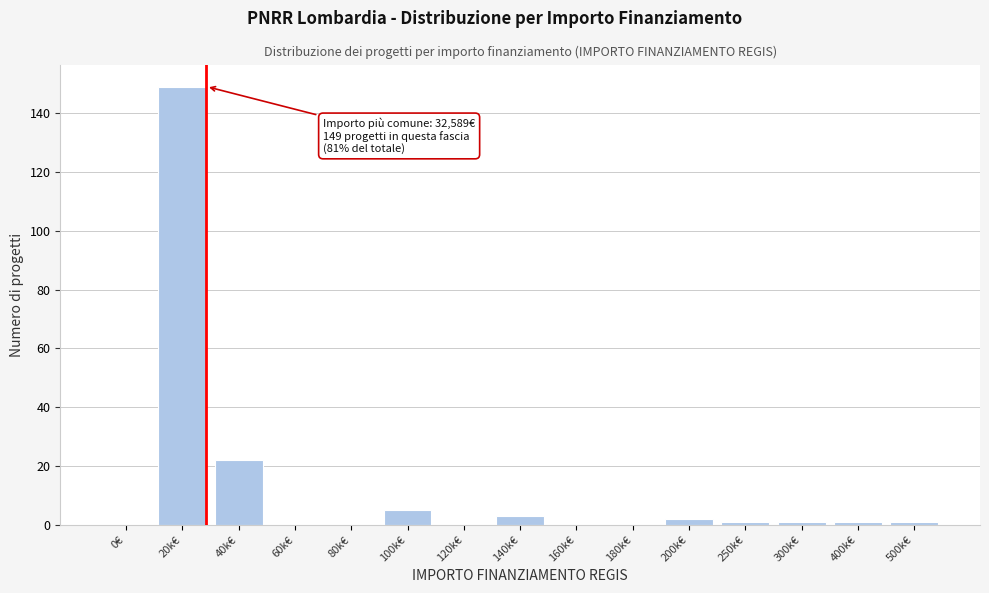

Reading left to right, transcribe all the data shown in this chart.

0€=0	20k€=149	40k€=22	60k€=0	80k€=0	100k€=5	120k€=0	140k€=3	160k€=0	180k€=0	200k€=2	250k€=1	300k€=1	400k€=1	500k€=1